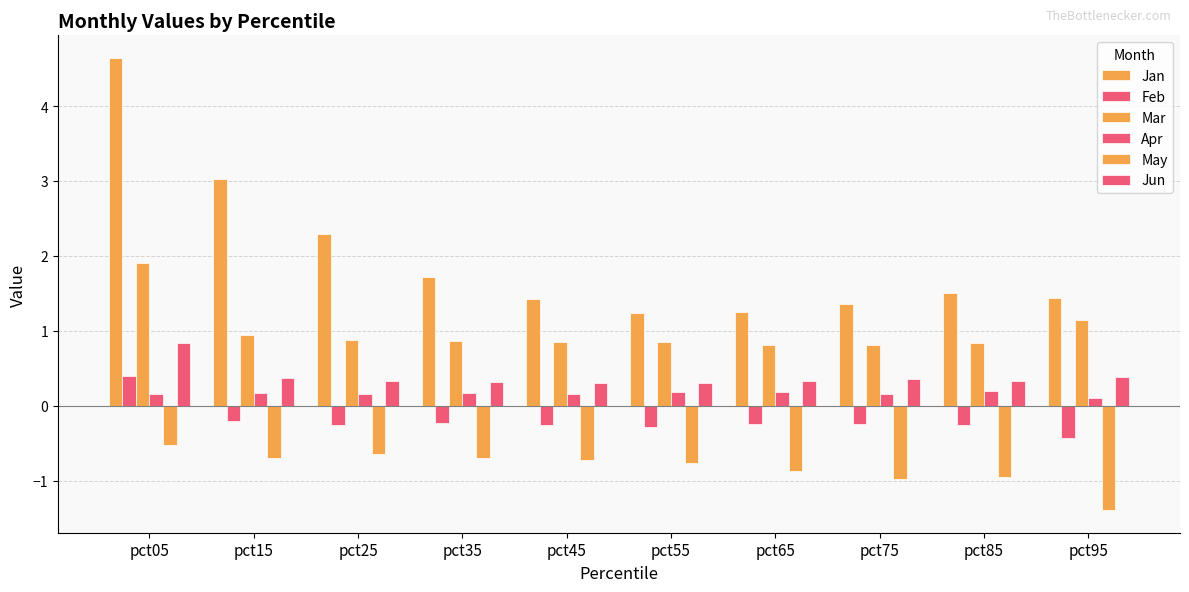

What is the difference between the maximum and minimum values in the Jan series?

3.4